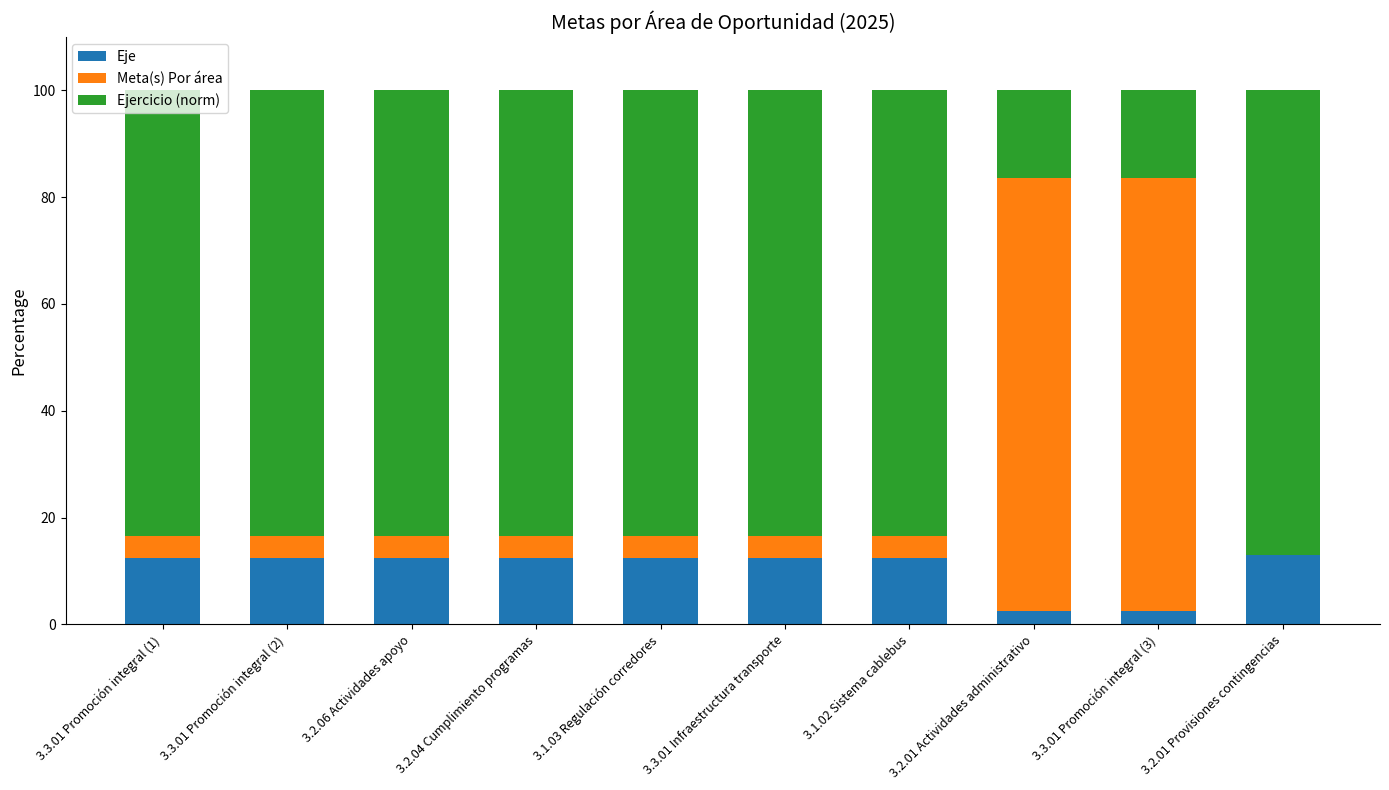

Are the bars horizontal?

No